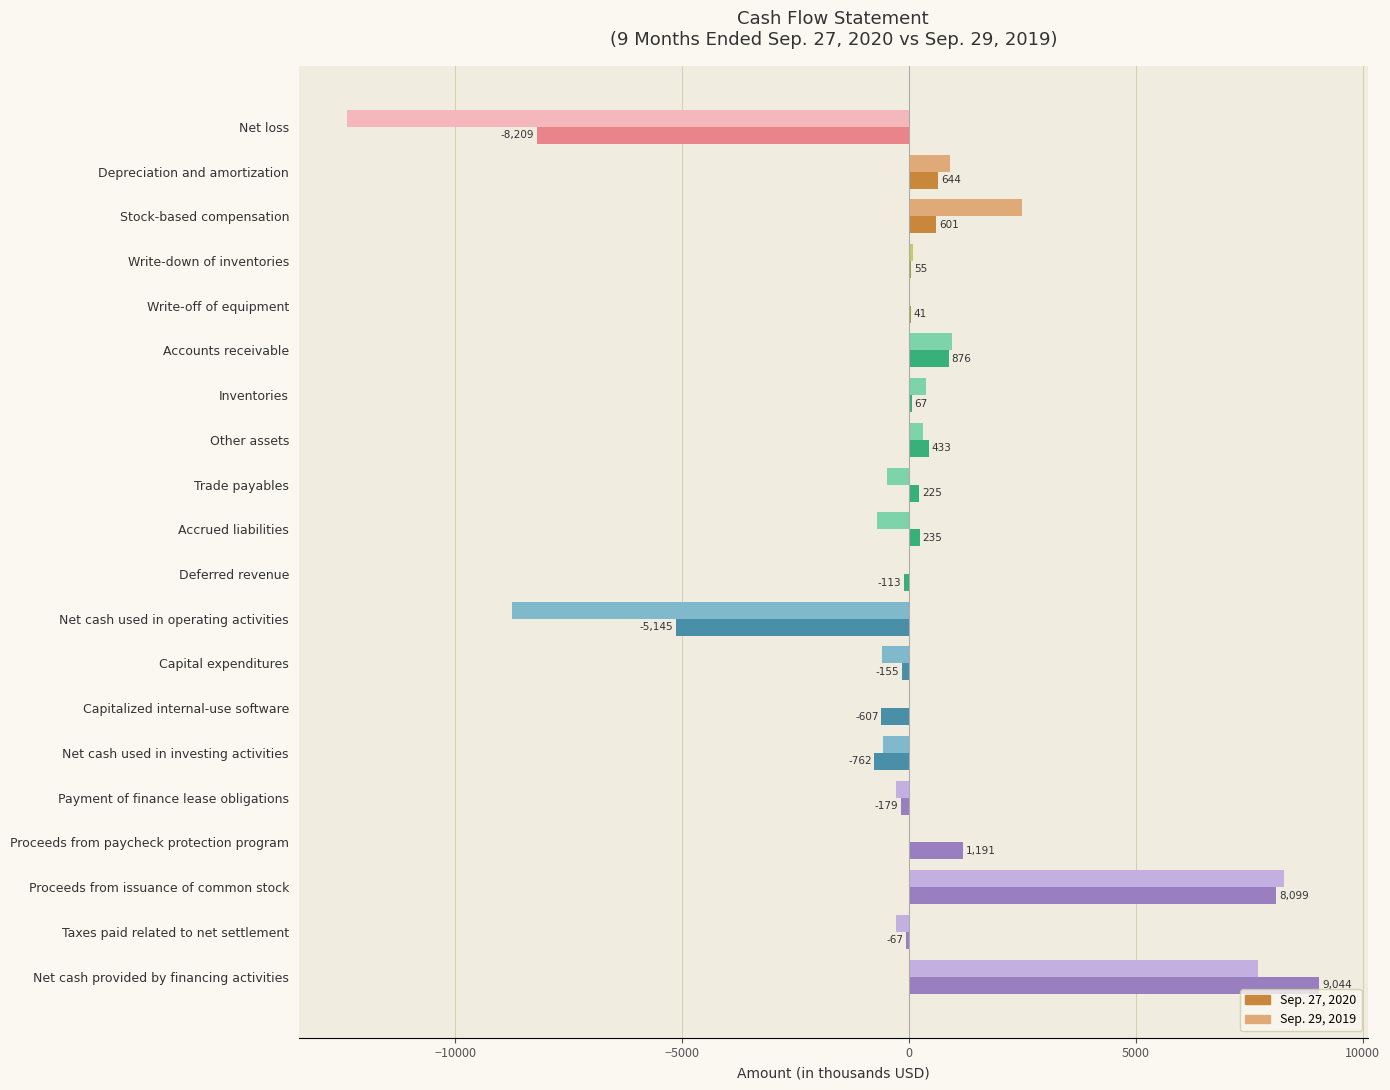

Where is Sep. 29, 2019 nearest to the value -2061?

Accrued liabilities